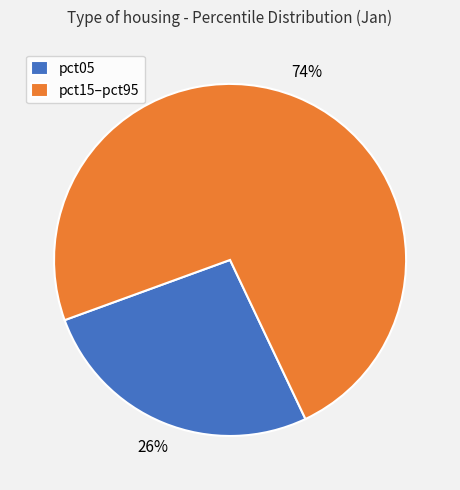

Which category has the smallest portion of the pie?

pct05